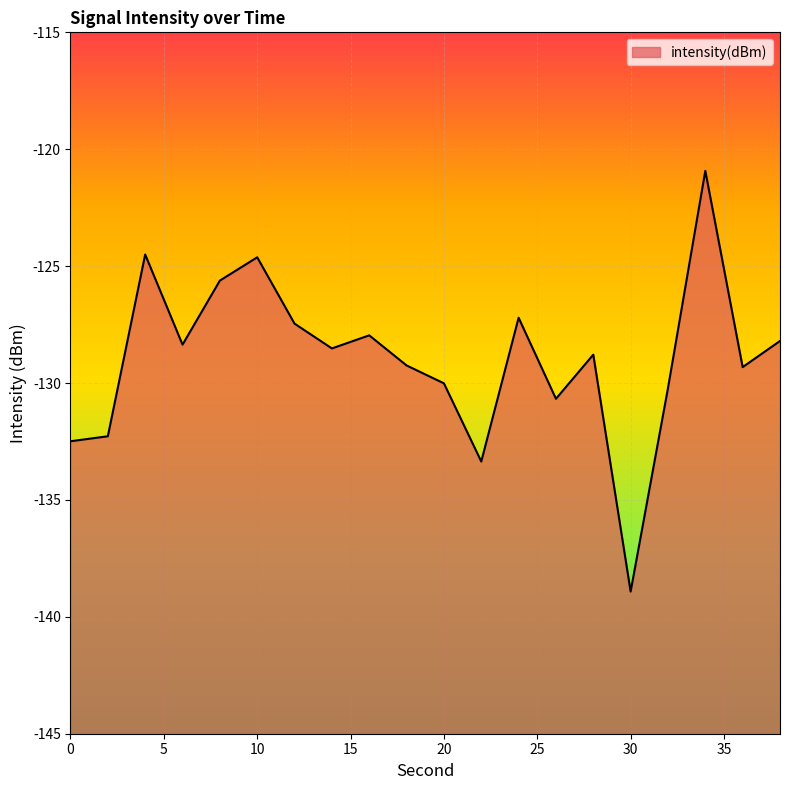

How many values exceed -128?

7